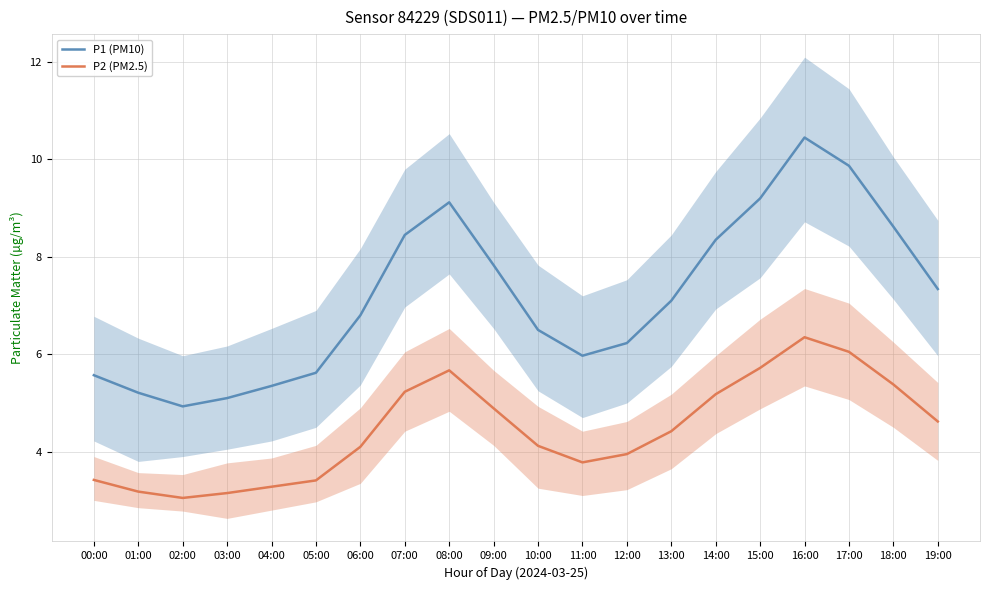

Does the chart have visible grid lines?

Yes